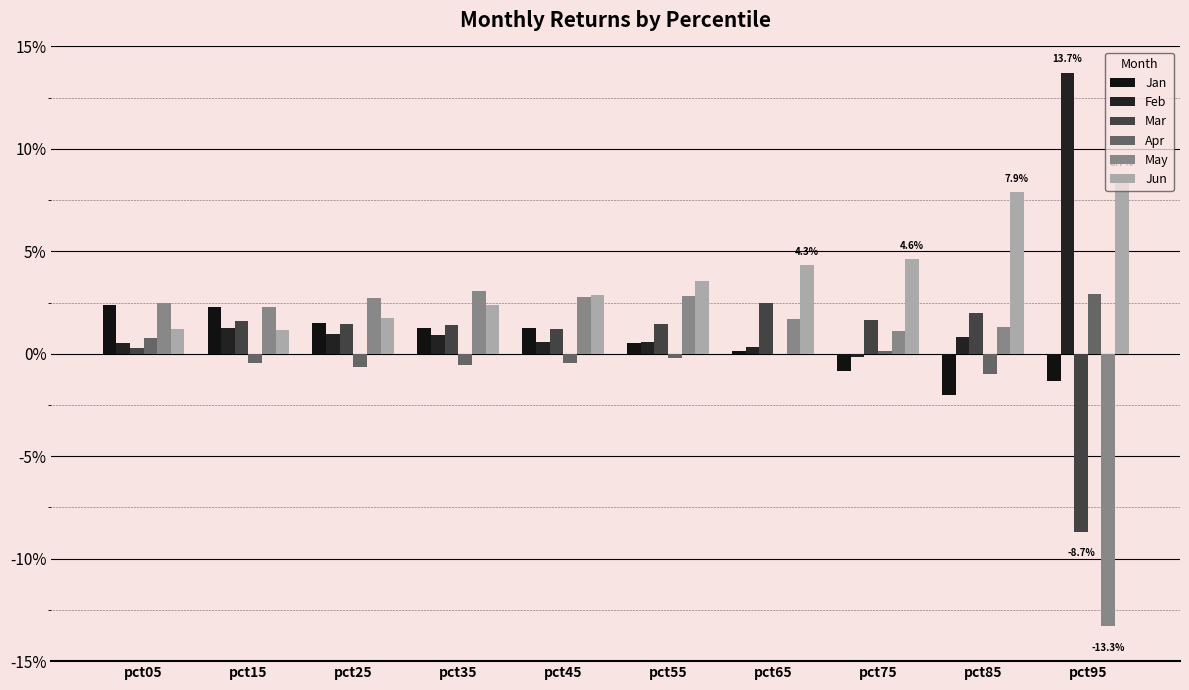

Reading right to left, extract all data points from this chart.

Jan: pct95=-0.0	pct85=-0.0	pct75=-0.0	pct65=0.0	pct55=0.0	pct45=0.0	pct35=0.0	pct25=0.0	pct15=0.0	pct05=0.0
Feb: pct95=0.1	pct85=0.0	pct75=-0.0	pct65=0.0	pct55=0.0	pct45=0.0	pct35=0.0	pct25=0.0	pct15=0.0	pct05=0.0
Mar: pct95=-0.1	pct85=0.0	pct75=0.0	pct65=0.0	pct55=0.0	pct45=0.0	pct35=0.0	pct25=0.0	pct15=0.0	pct05=0.0
Apr: pct95=0.0	pct85=-0.0	pct75=0.0	pct65=0.0	pct55=-0.0	pct45=-0.0	pct35=-0.0	pct25=-0.0	pct15=-0.0	pct05=0.0
May: pct95=-0.1	pct85=0.0	pct75=0.0	pct65=0.0	pct55=0.0	pct45=0.0	pct35=0.0	pct25=0.0	pct15=0.0	pct05=0.0
Jun: pct95=0.1	pct85=0.1	pct75=0.0	pct65=0.0	pct55=0.0	pct45=0.0	pct35=0.0	pct25=0.0	pct15=0.0	pct05=0.0